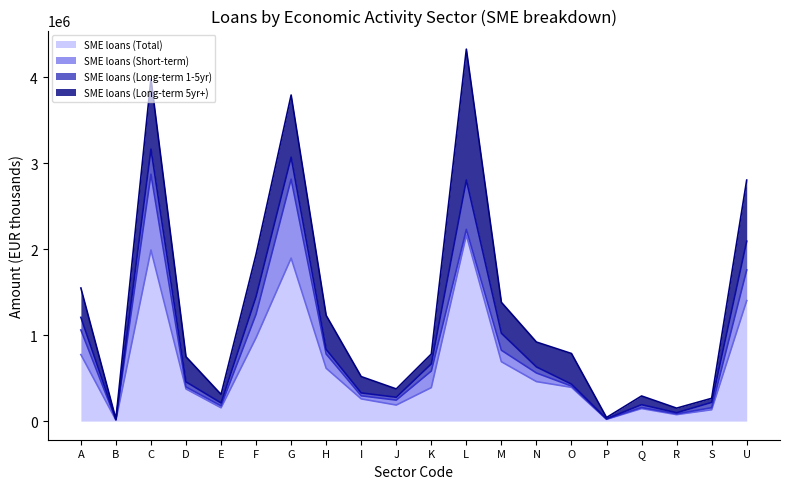

The SME loans (Long-term 1-5yr) series shows 3310 at B. True or false?

True